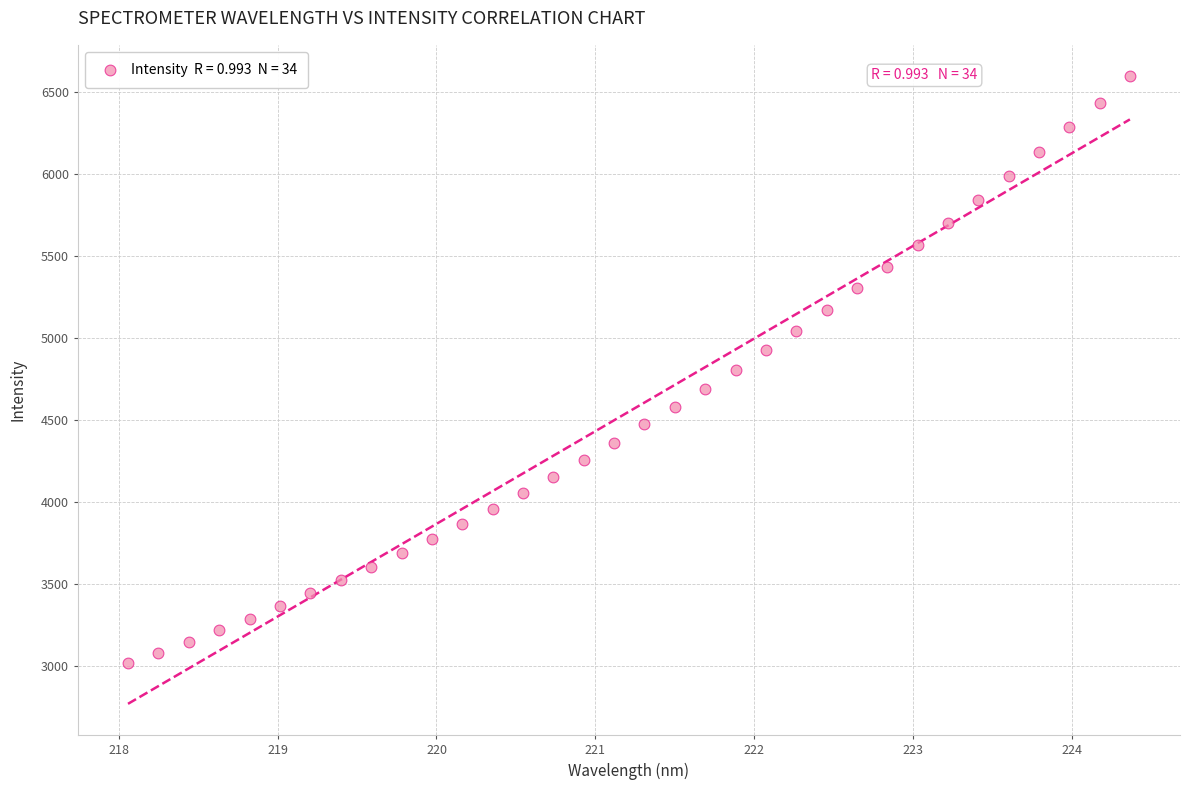

What is the range of Y values (max minus min)?

3580.6